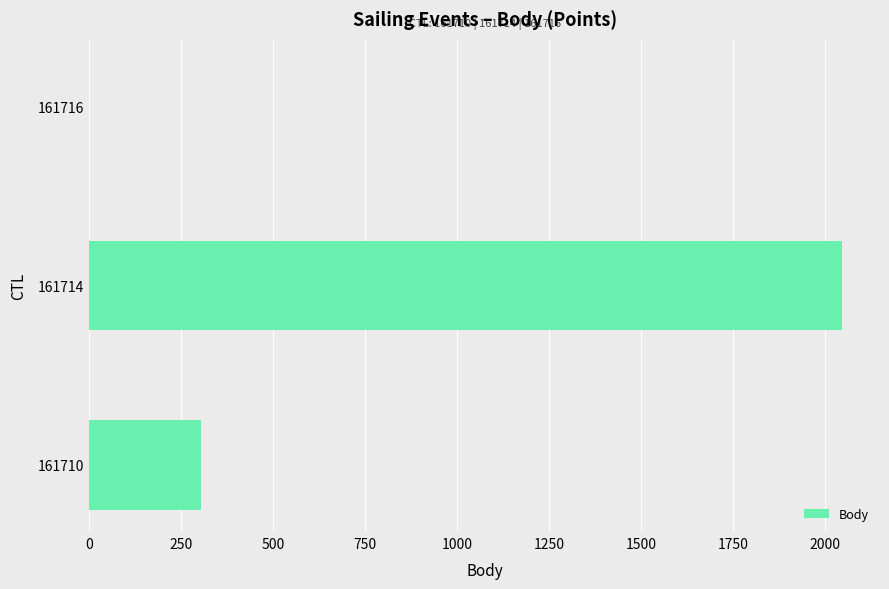

How many values are between 0 and 2047?

3